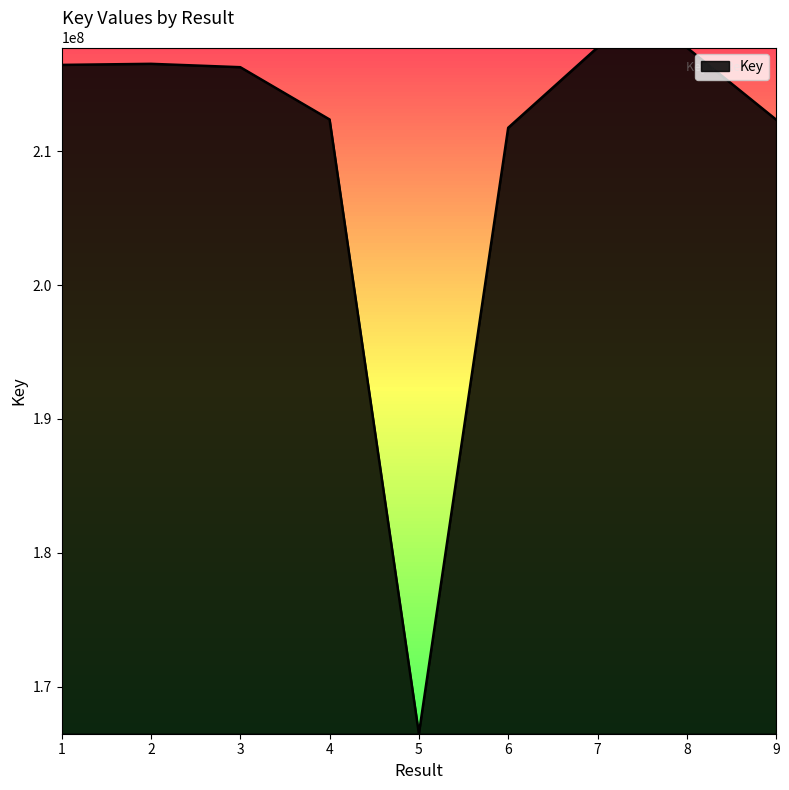

Between 4 and 2, which is larger?

2